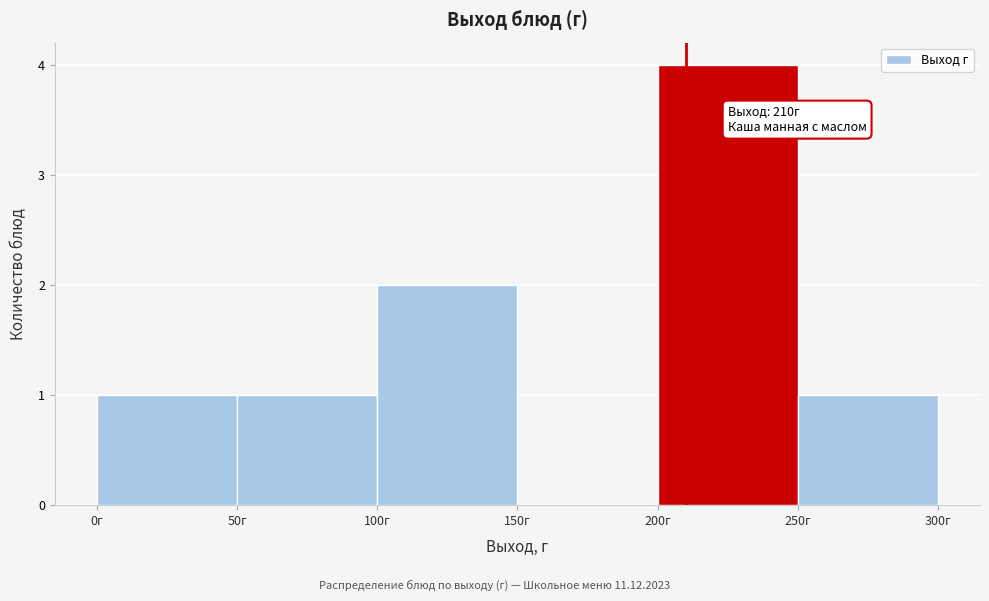

Which range on the x-axis has the tallest bar?

200 to 250